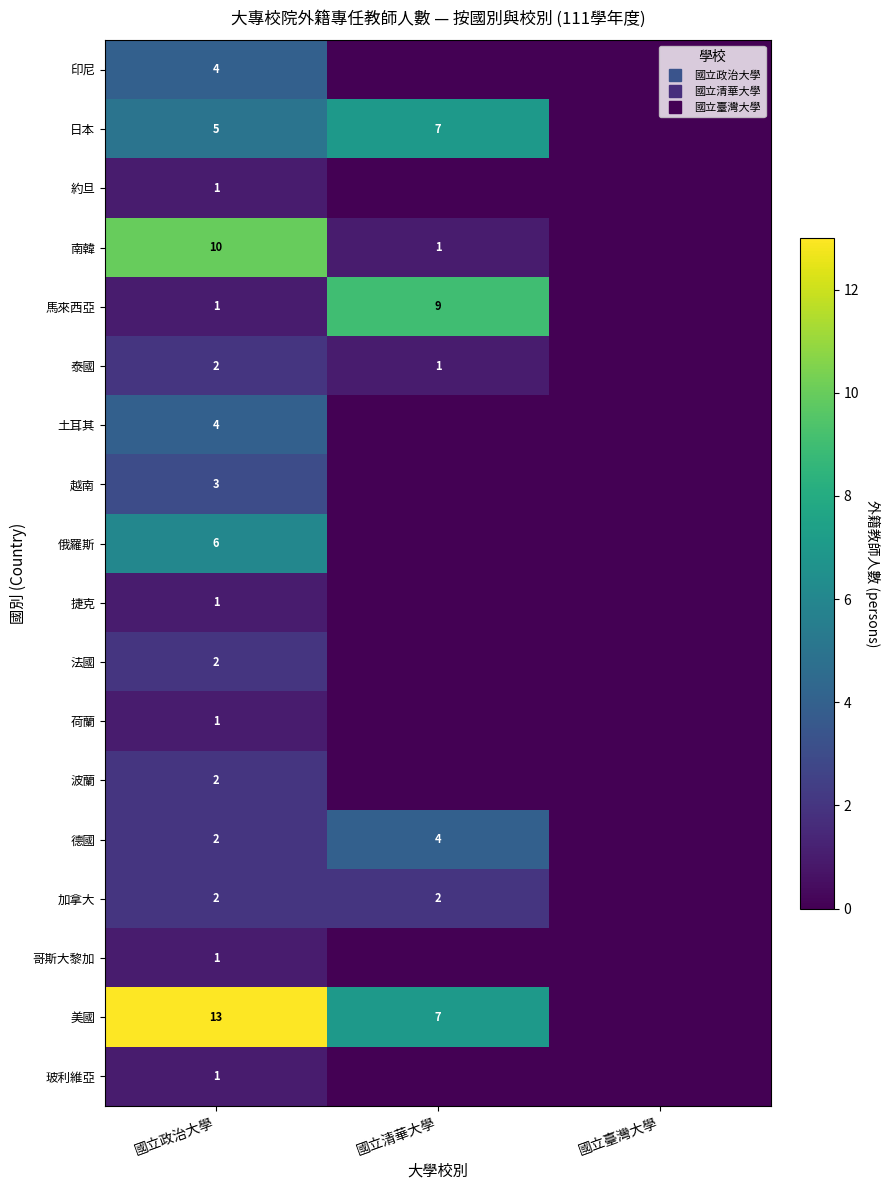

Is the value of 荷蘭 at 國立臺灣大學 greater than the value of 哥斯大黎加 at 國立政治大學?

No